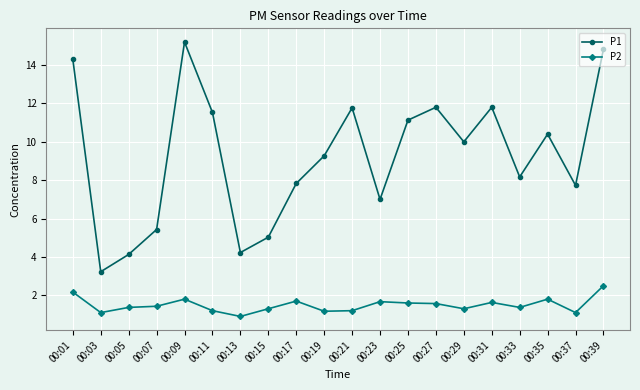

How many series are shown in this chart?

2